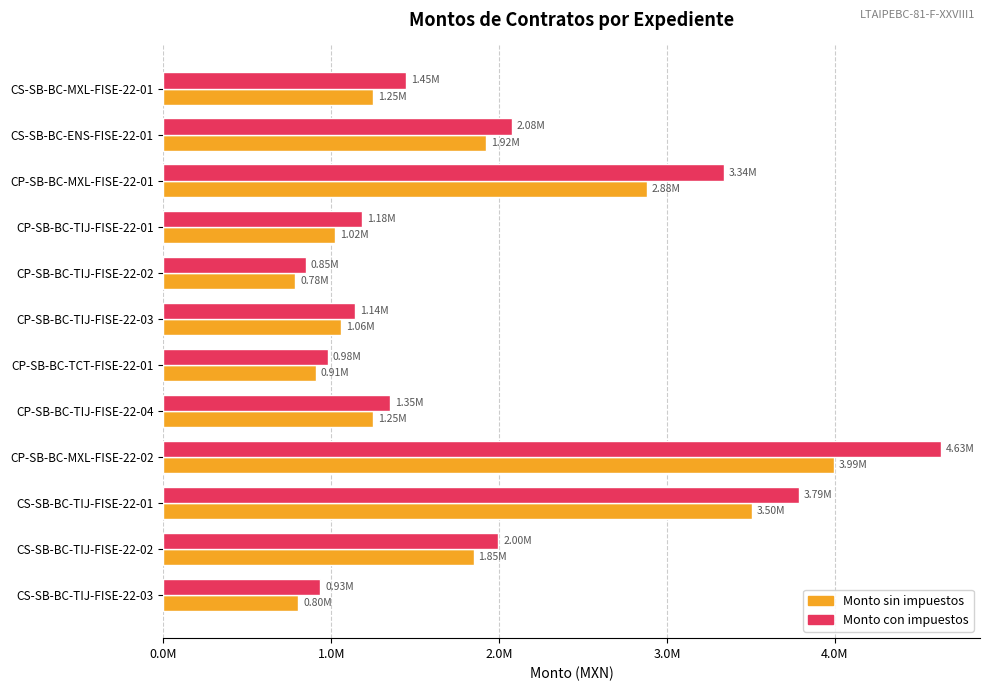

What are all the series names shown in the legend?

Monto sin impuestos, Monto con impuestos